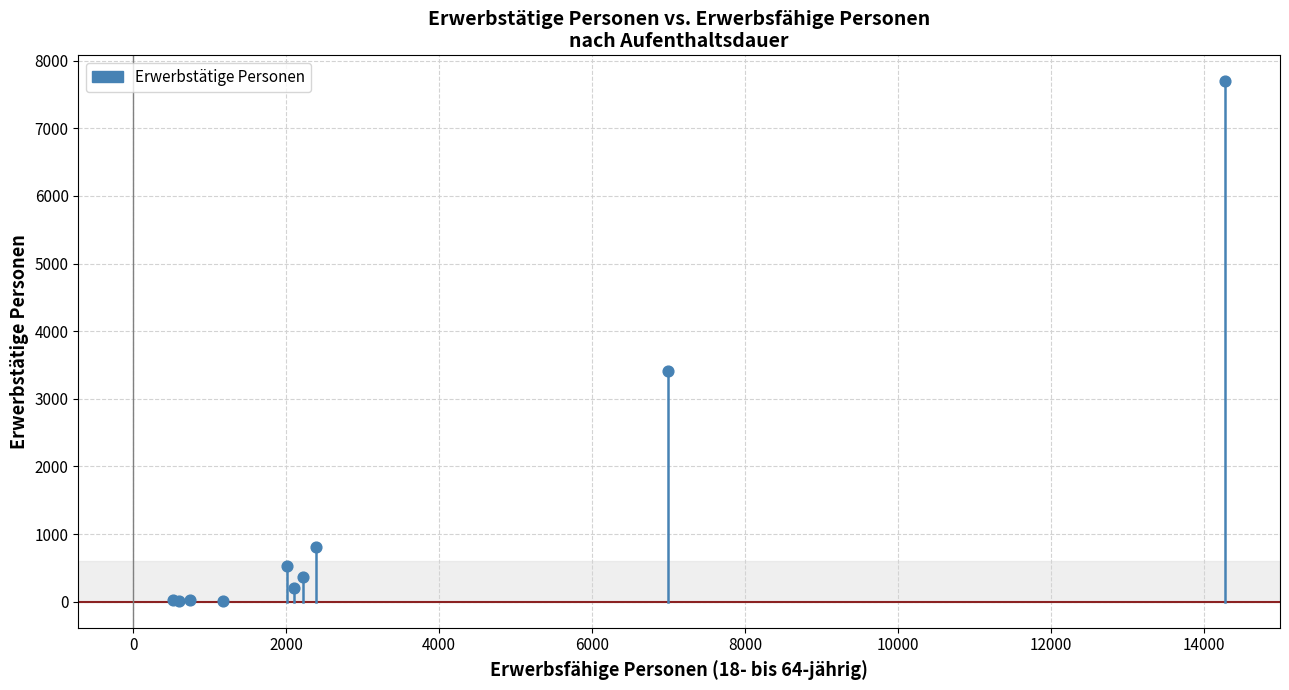

What Y value in the scatter plot is closest to 3849?

3413